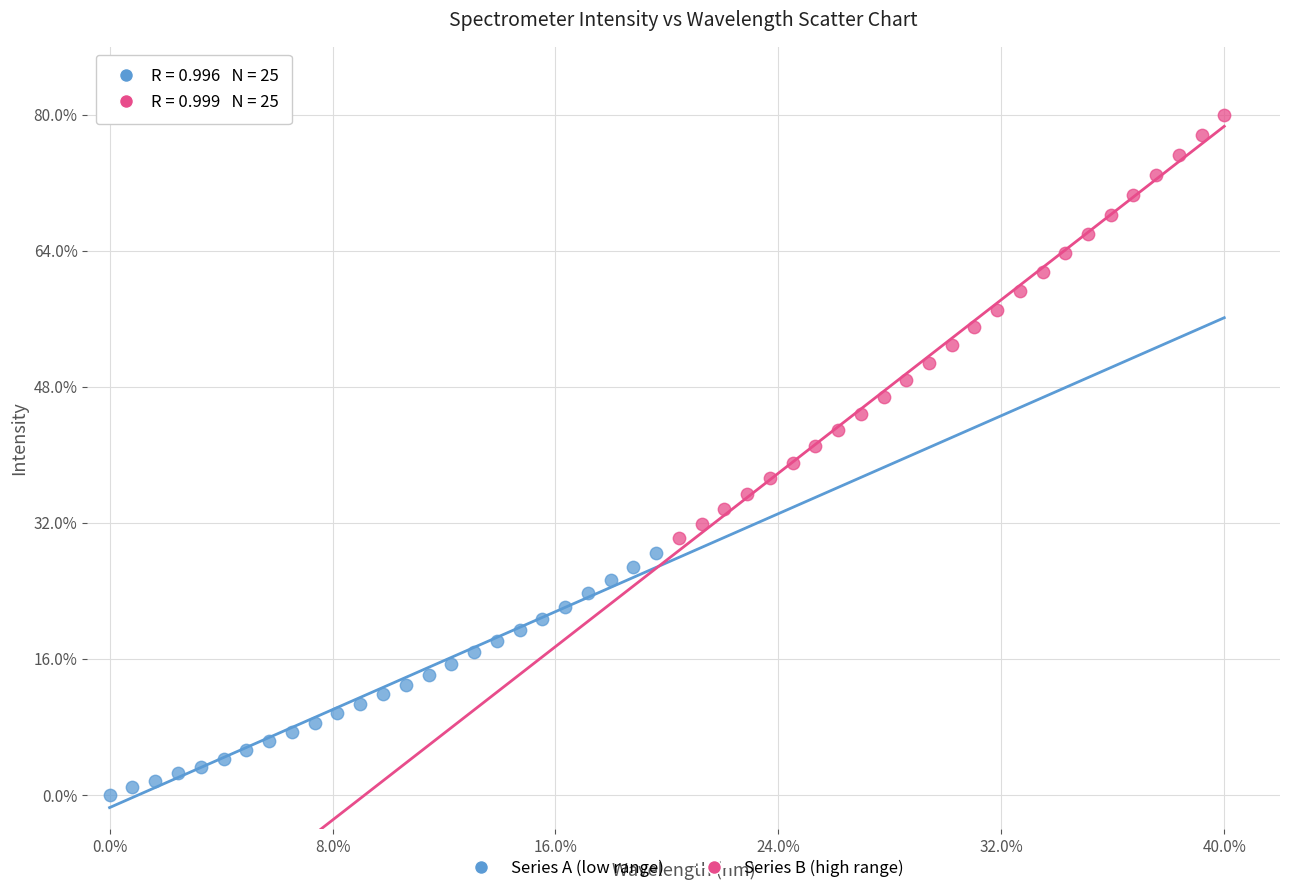

Which series contains the lowest Y value?

Series A (low range)